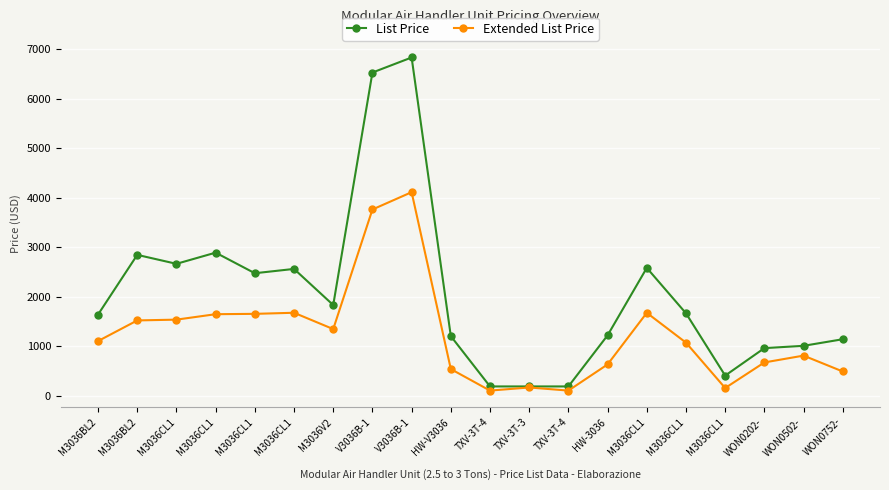

What are all the series names shown in the legend?

List Price, Extended List Price